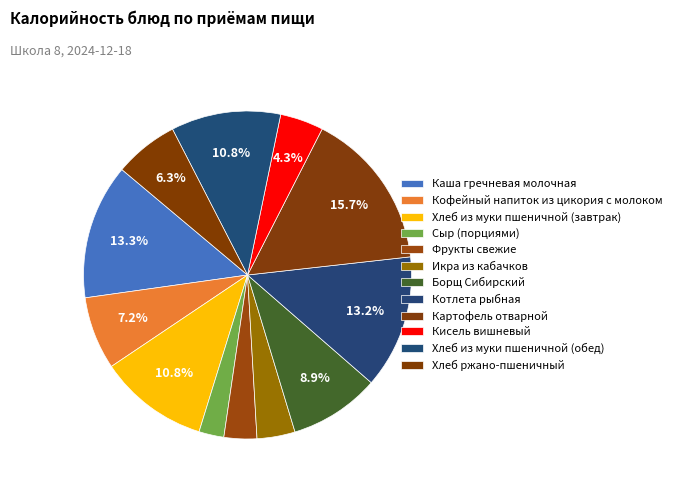

Count the number of slices in the pie.

12